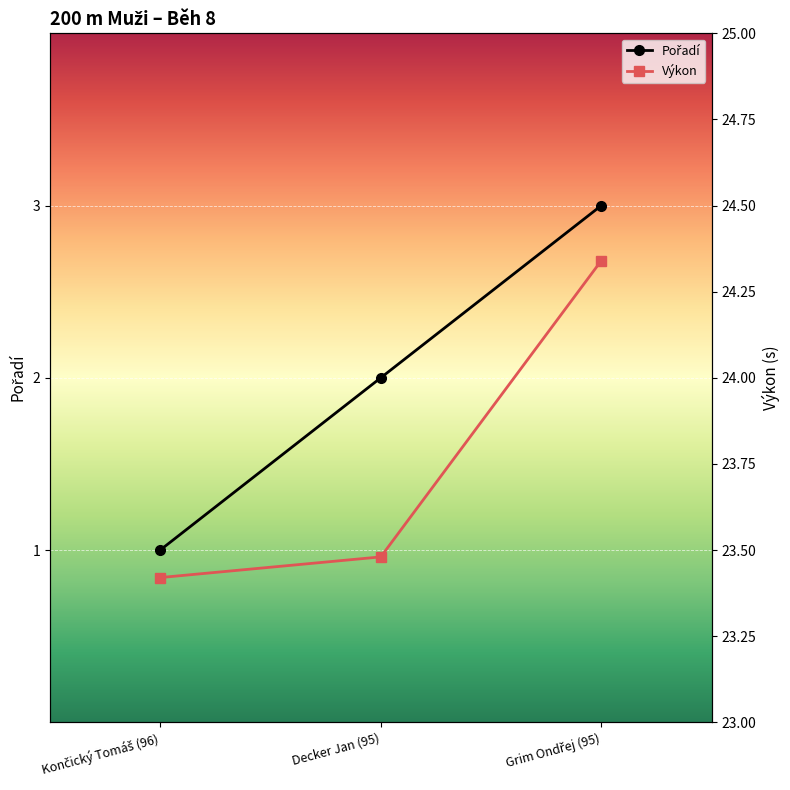

Between Decker Jan (95) and Končický Tomáš (96), which is larger?

Decker Jan (95)